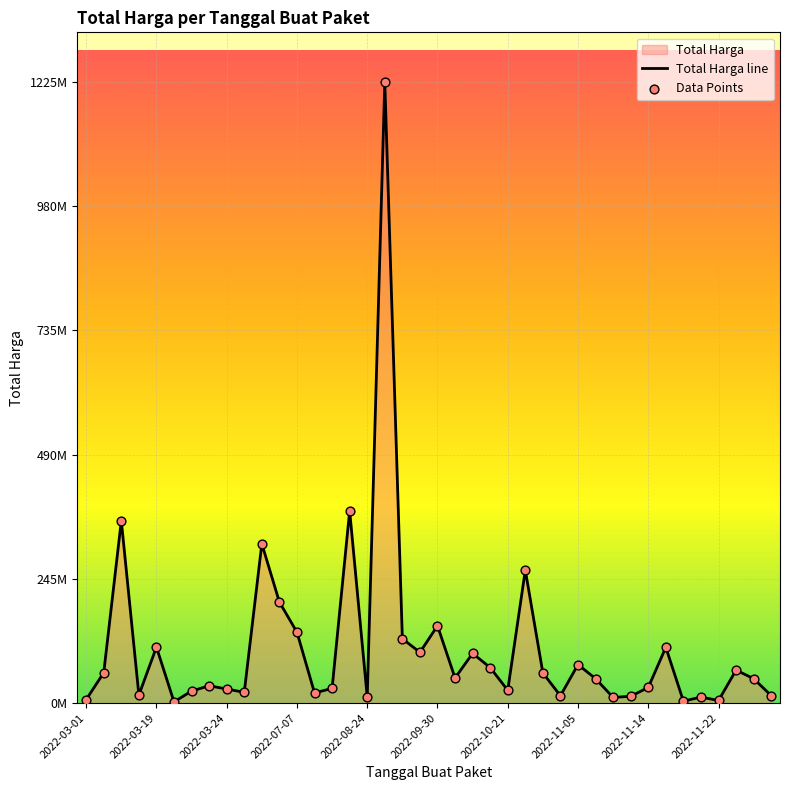

Which series has the largest total across all categories?

Total Harga line